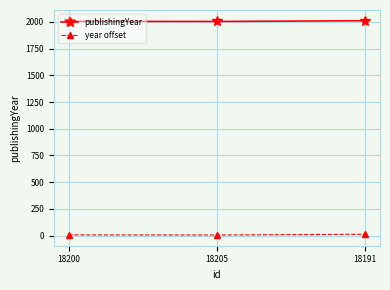

What is the sum of all publishingYear values?

6023